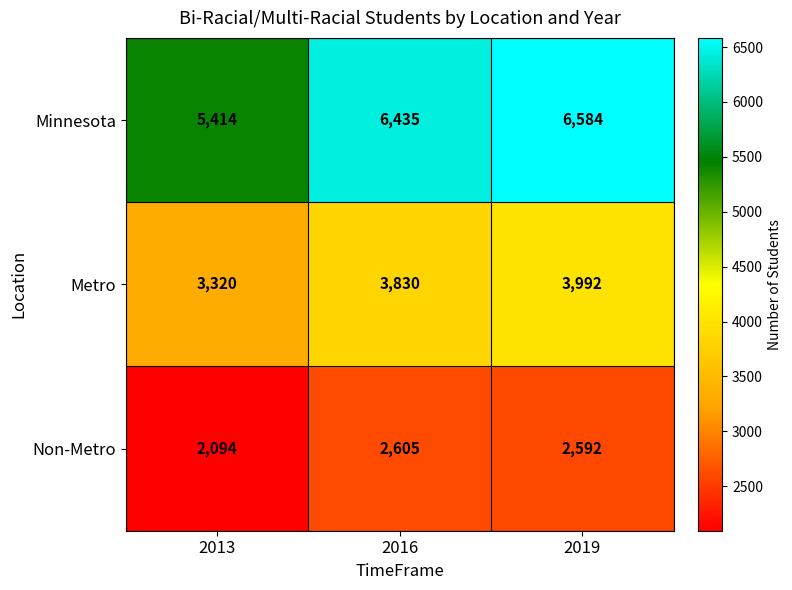

What is the difference between the maximum and minimum values in the Minnesota series?

1170